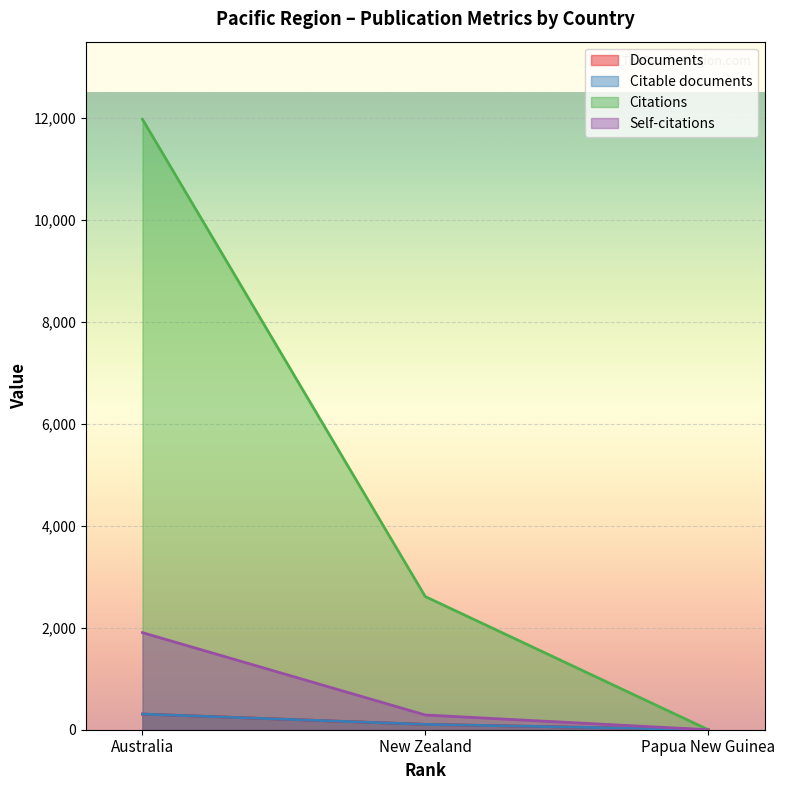

What is the greatest value displayed?

11977